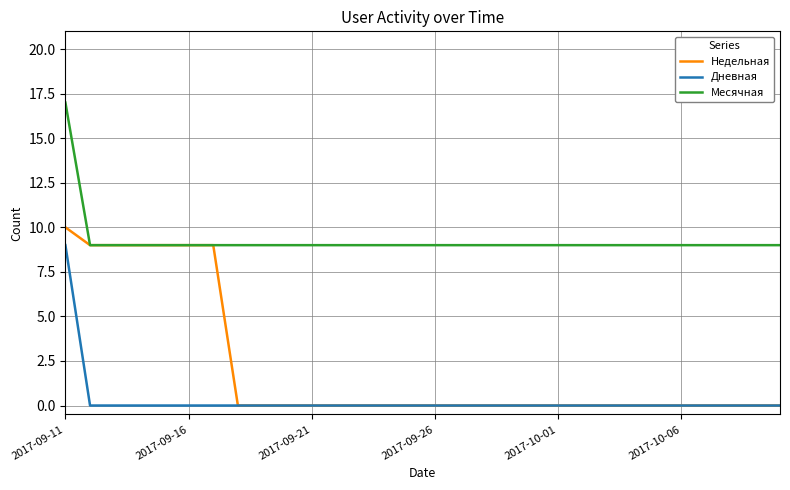

List the series in order of their overall mean, highest first.

Месячная, Недельная, Дневная